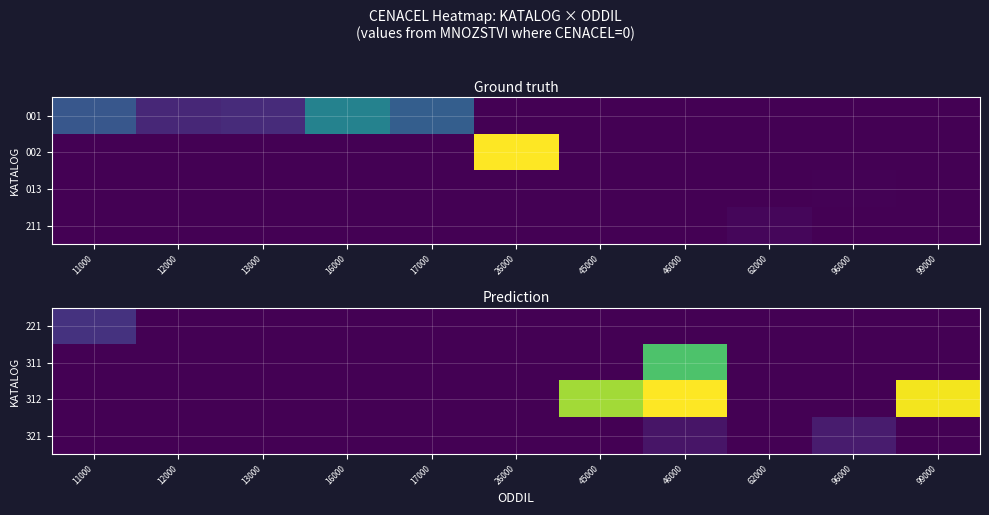

Reading left to right, transcribe all the data shown in this chart.

221: 11000=40.1	12000=0.0	13000=0.0	16000=0.0	17000=0.0	26000=0.0	45000=0.0	46000=0.0	62000=0.0	96000=0.0	99000=0.0
311: 11000=0.0	12000=0.0	13000=0.0	16000=0.0	17000=0.0	26000=0.0	45000=0.0	46000=197.3	62000=0.0	96000=0.0	99000=0.0
312: 11000=0.0	12000=0.0	13000=0.0	16000=0.0	17000=0.0	26000=0.0	45000=235.8	46000=273.5	62000=0.0	96000=0.0	99000=268.8
321: 11000=0.0	12000=0.0	13000=0.0	16000=0.0	17000=0.0	26000=0.0	45000=0.0	46000=15.0	62000=0.0	96000=21.0	99000=0.0